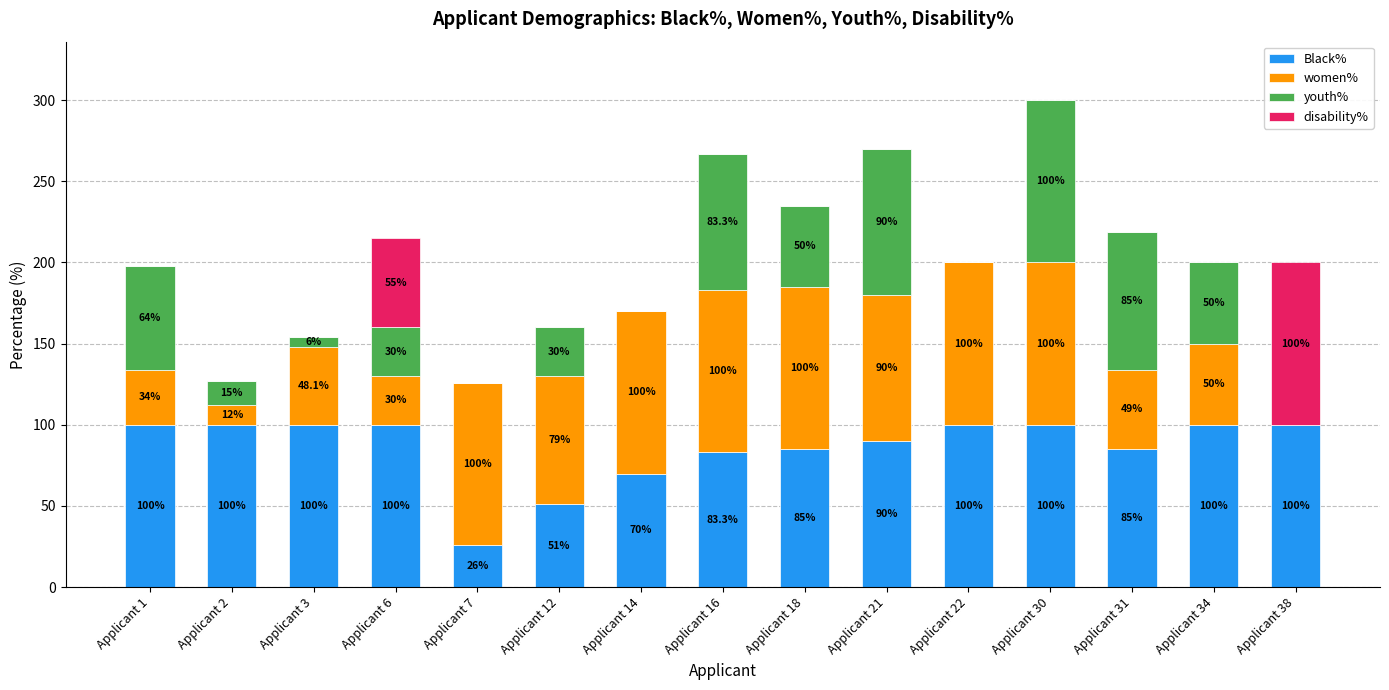

Reading left to right, list the values for the Black% series.

Applicant 1=100.0	Applicant 2=100.0	Applicant 3=100.0	Applicant 6=100.0	Applicant 7=26.0	Applicant 12=51.0	Applicant 14=70.0	Applicant 16=83.3	Applicant 18=85.0	Applicant 21=90.0	Applicant 22=100.0	Applicant 30=100.0	Applicant 31=85.0	Applicant 34=100.0	Applicant 38=100.0